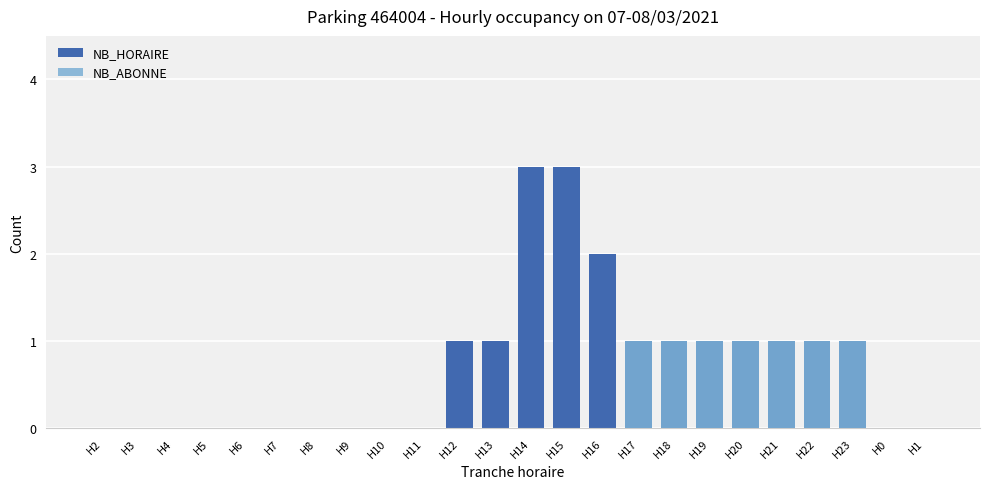

Count the number of categories in the chart.

24